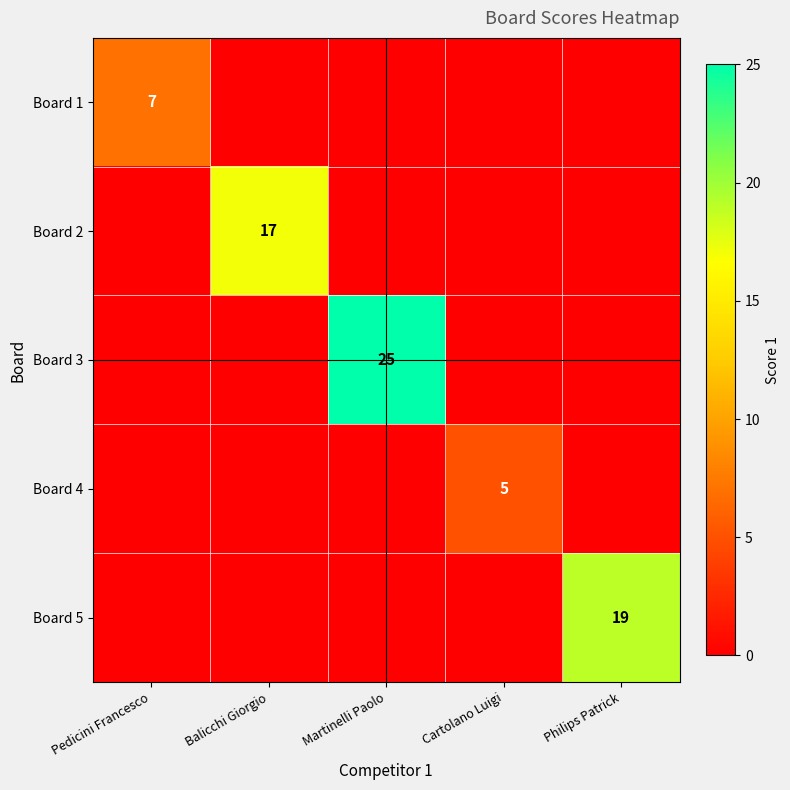

The value of Board 2 at Philips Patrick is -8. True or false?

False